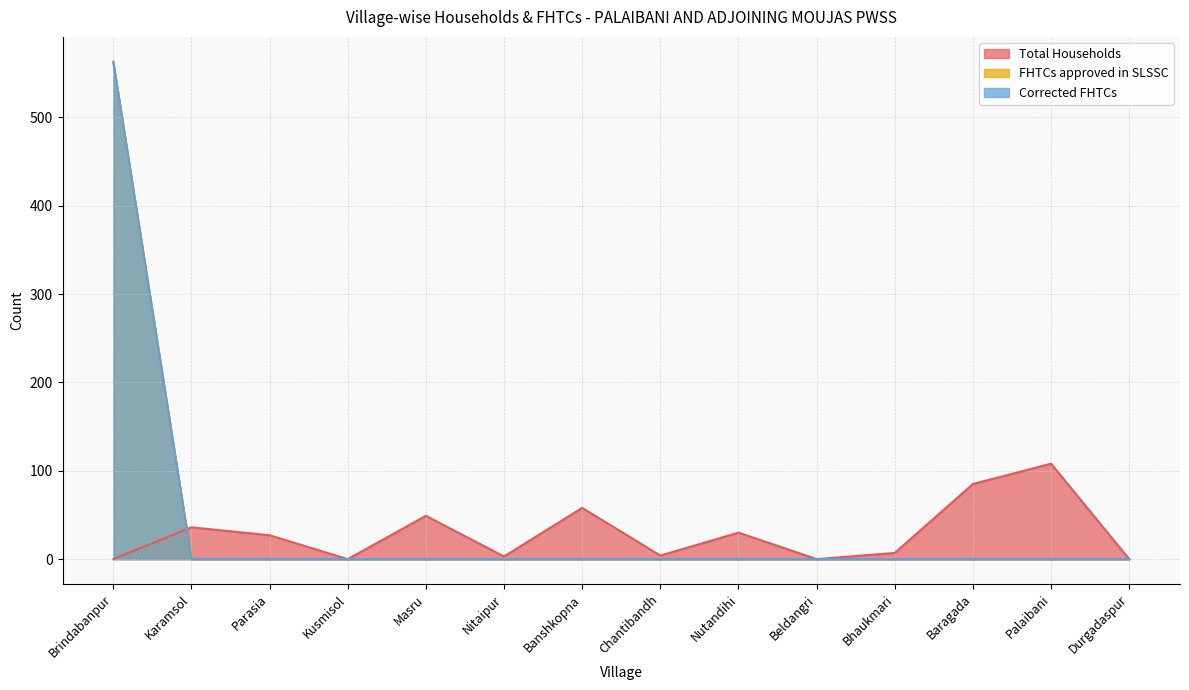

Where is Total Households nearest to the value 54?

Banshkopna